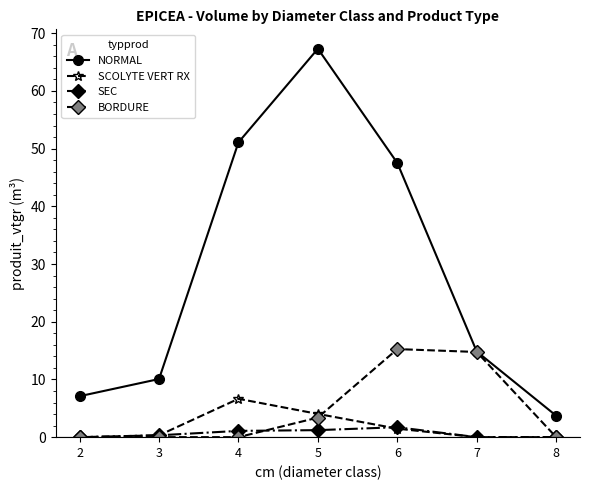

What are all the series names shown in the legend?

NORMAL, SCOLYTE VERT RX, SEC, BORDURE